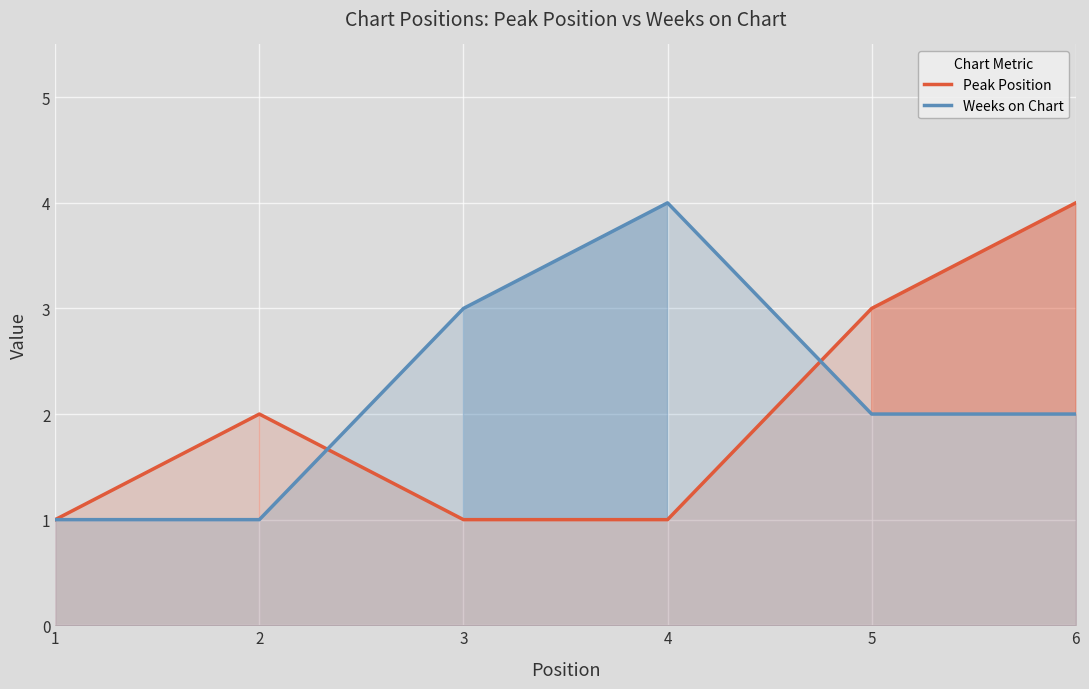

Rank the series by their average value, from lowest to highest.

Peak Position, Weeks on Chart